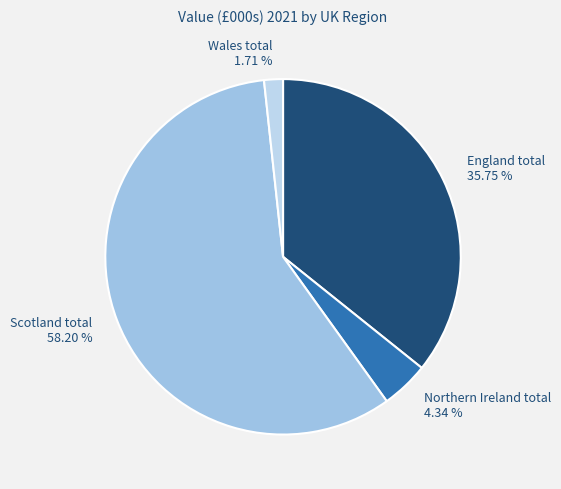

Count the number of slices in the pie.

4